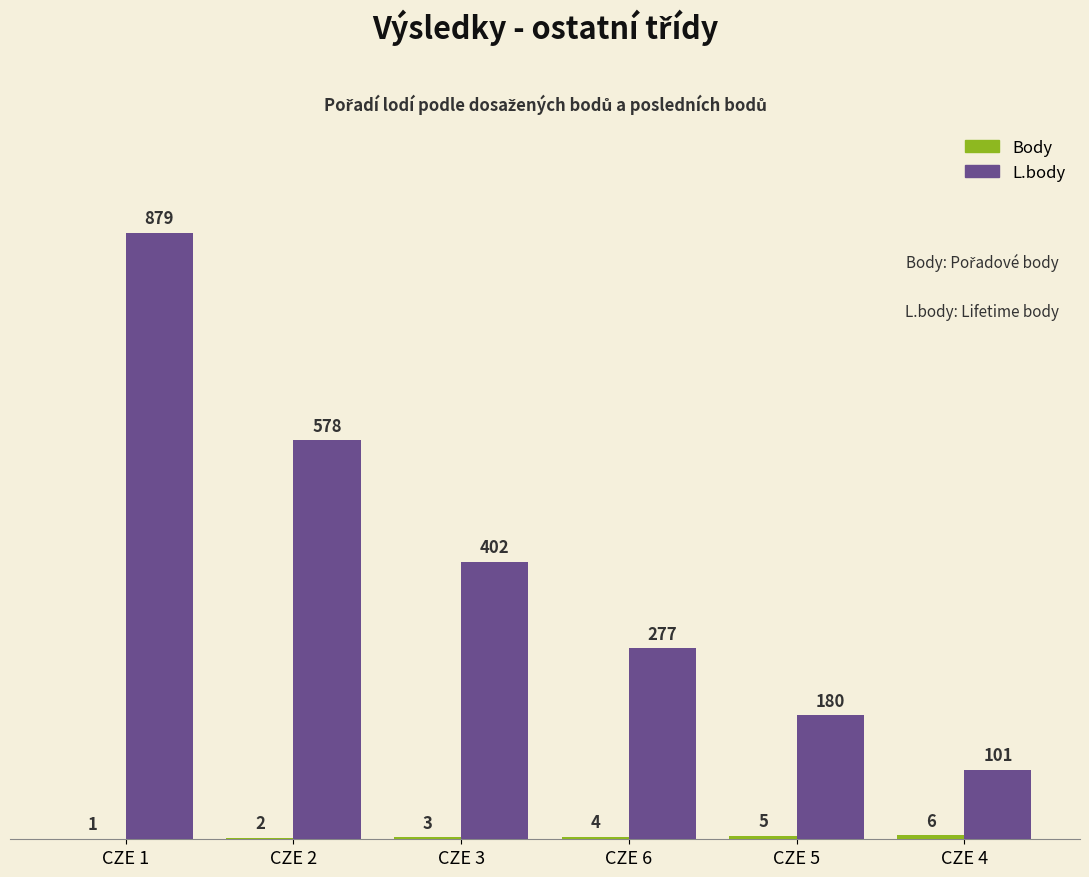

Where does the L.body series first go above 402?

CZE 1